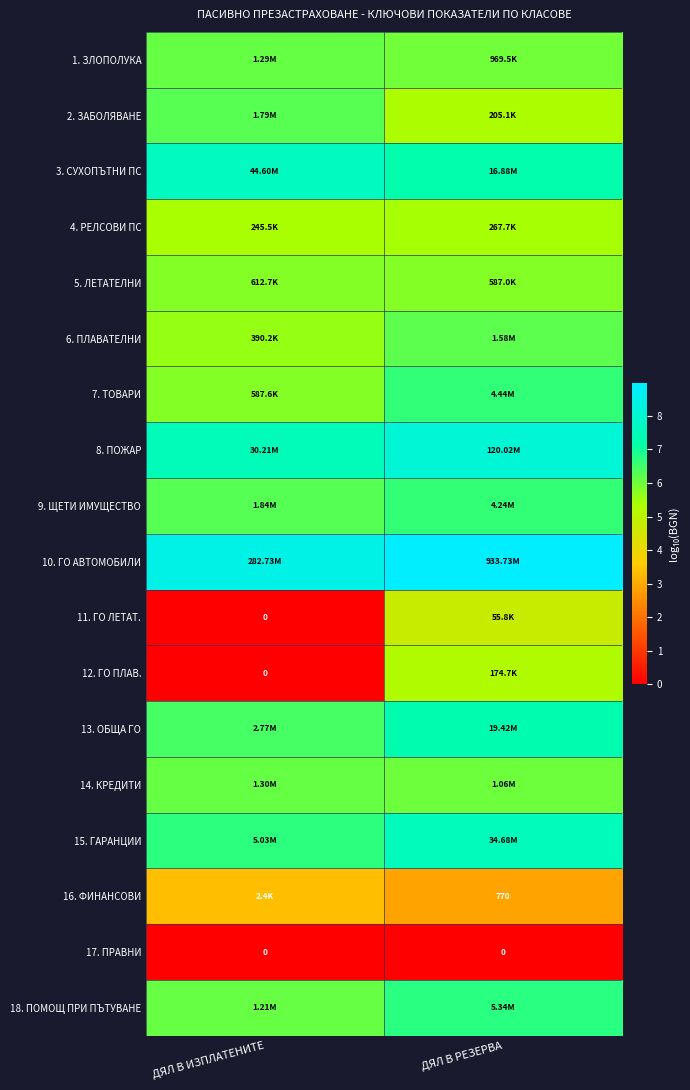

How many 14. КРЕДИТИ values are between 6 and 7?

2